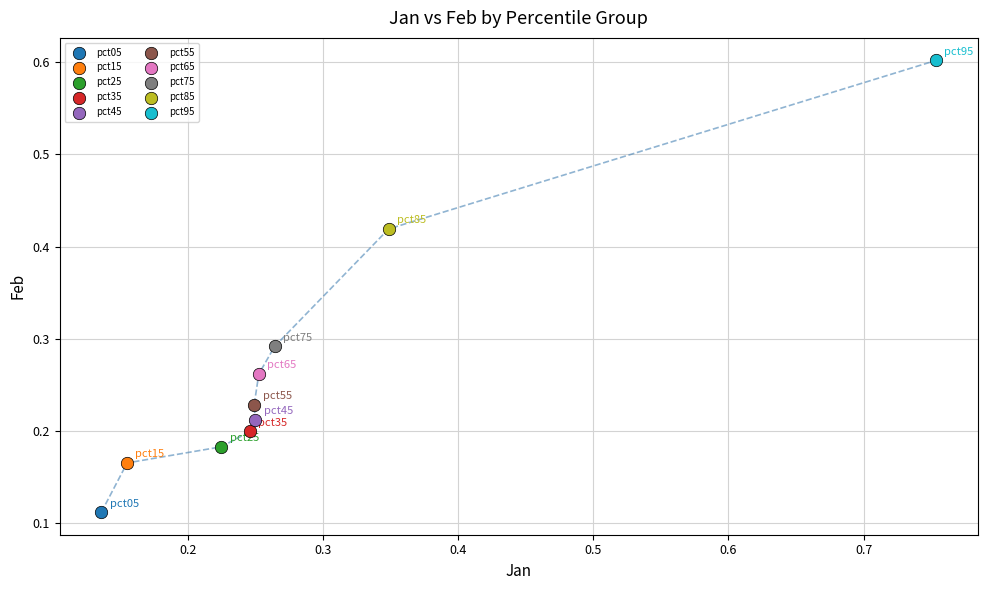

What are all the series names shown in the legend?

pct05, pct15, pct25, pct35, pct45, pct55, pct65, pct75, pct85, pct95